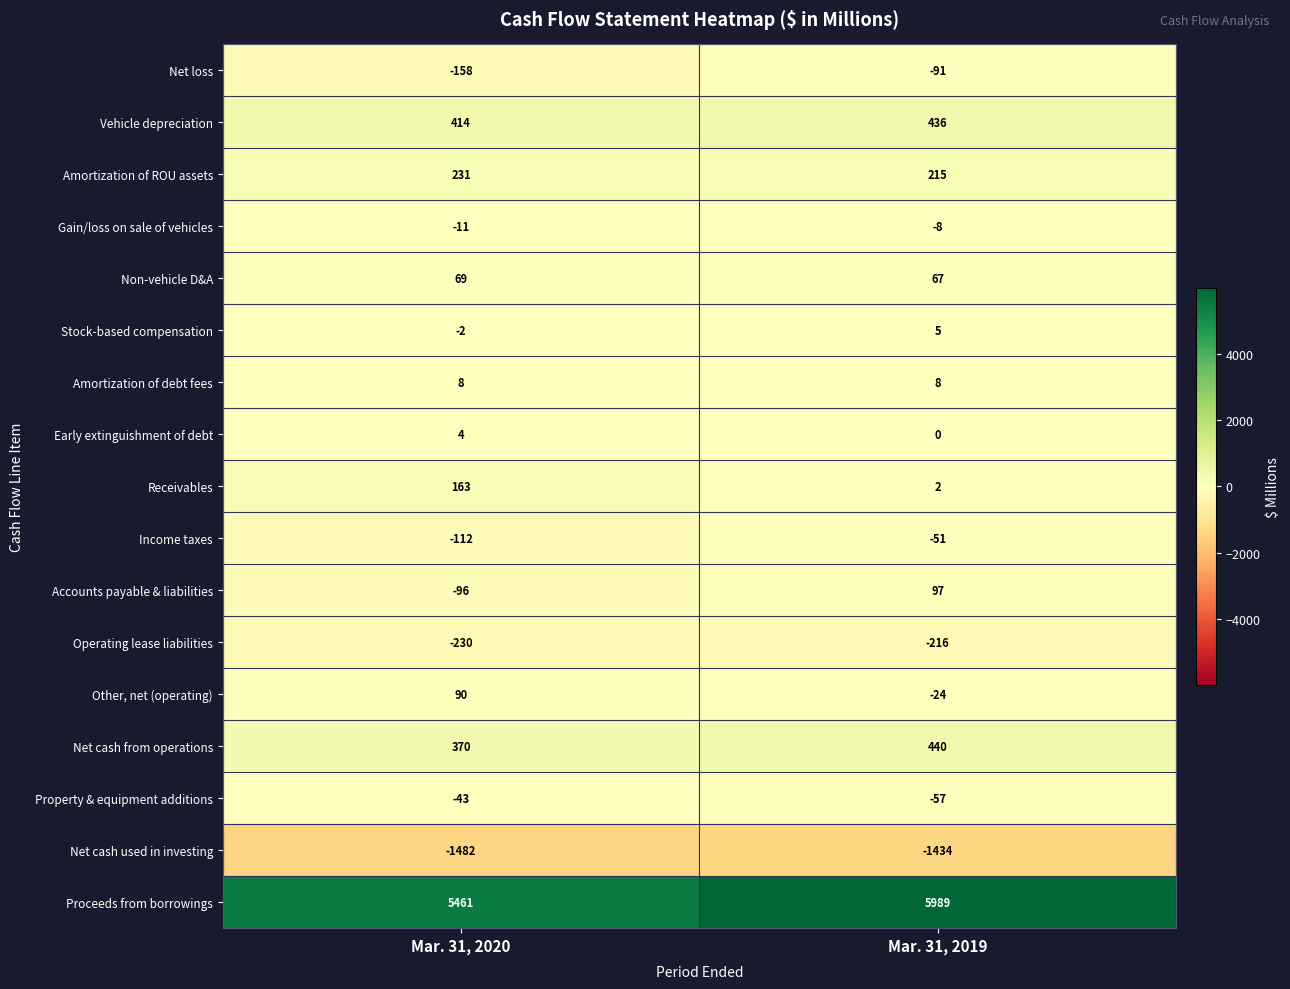

Rank the series by their maximum value, from lowest to highest.

Net cash used in investing, Operating lease liabilities, Net loss, Income taxes, Property & equipment additions, Gain/loss on sale of vehicles, Early extinguishment of debt, Stock-based compensation, Amortization of debt fees, Non-vehicle D&A, Other, net (operating), Accounts payable & liabilities, Receivables, Amortization of ROU assets, Vehicle depreciation, Net cash from operations, Proceeds from borrowings